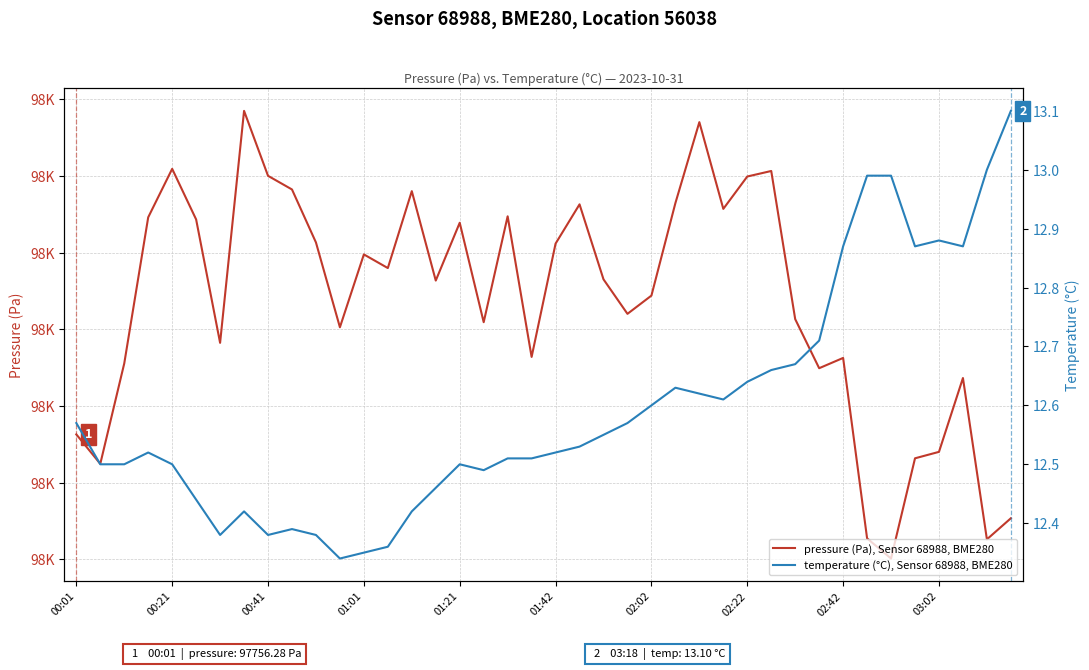

True or false: temperature (°C), Sensor 68988, BME280 has a value of 12.7 at 29.

True